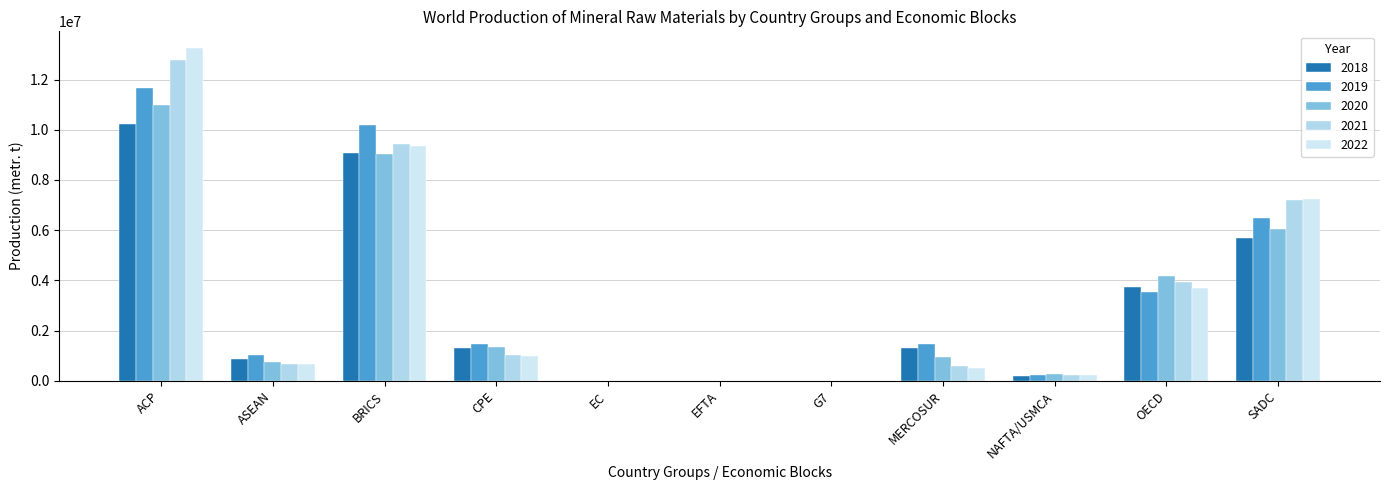

How many groups of bars are there?

11